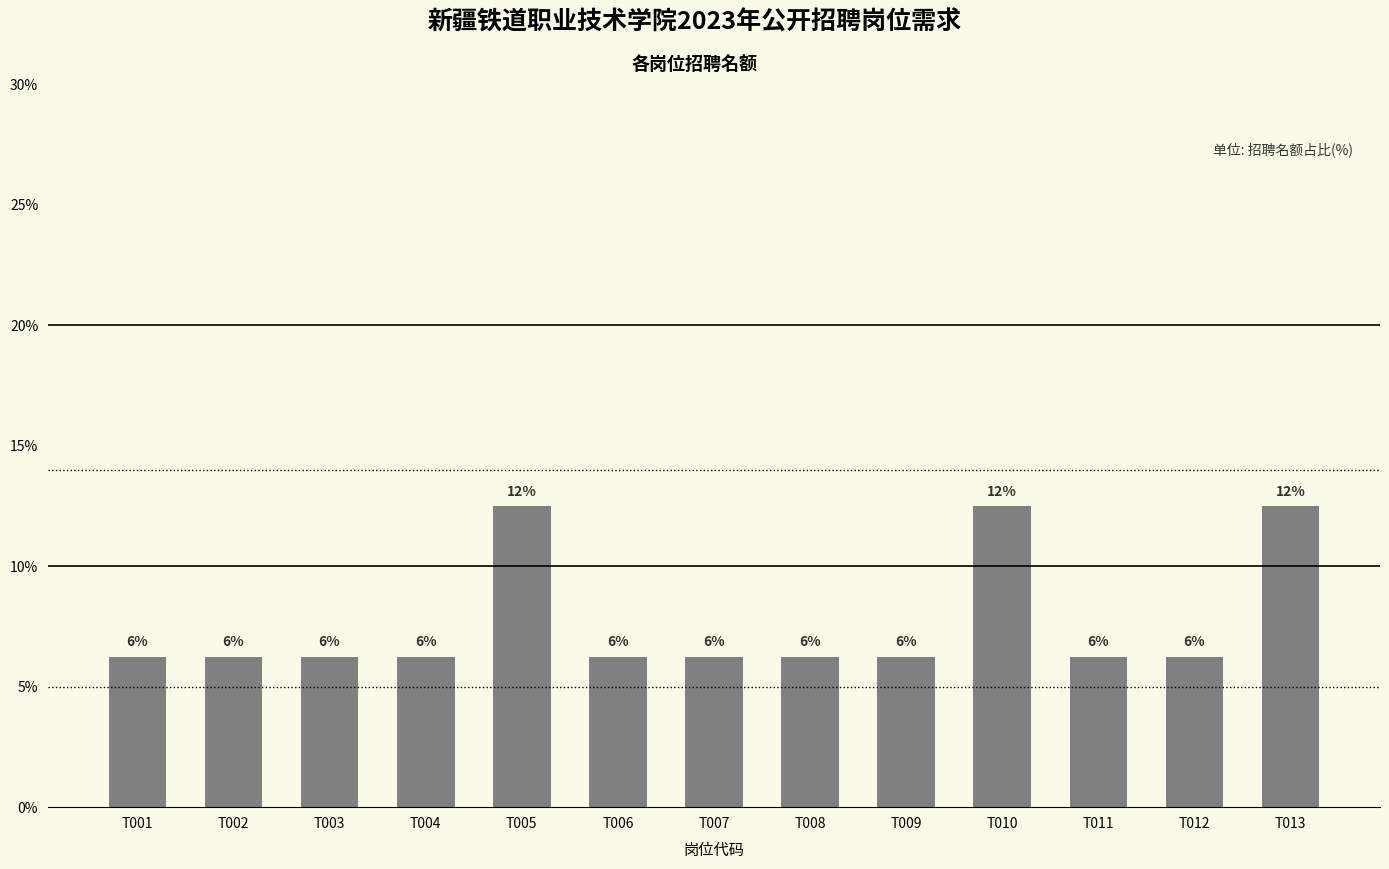

What is the smallest value displayed?

6.2